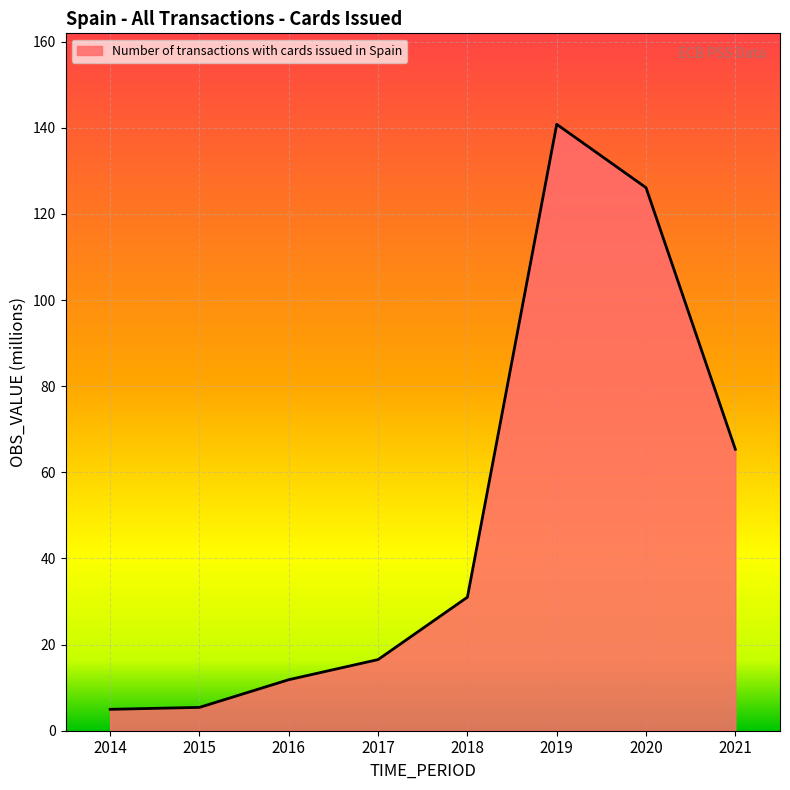

The chart shows a value of 31.0 at 2018. True or false?

True